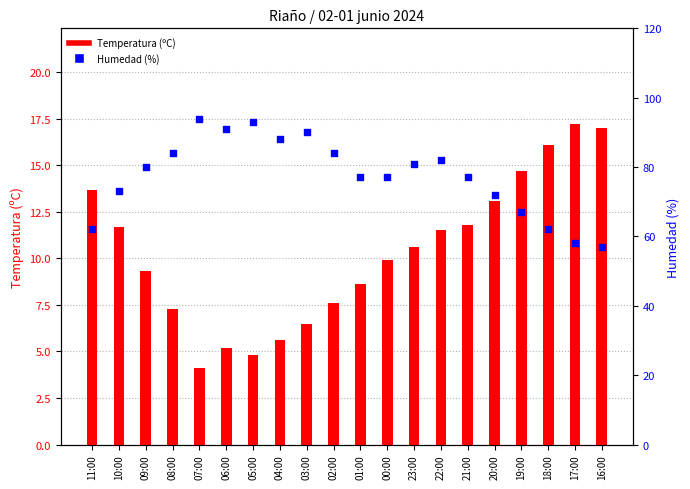

Which series reaches the minimum Y coordinate?

Temperatura (ºC)